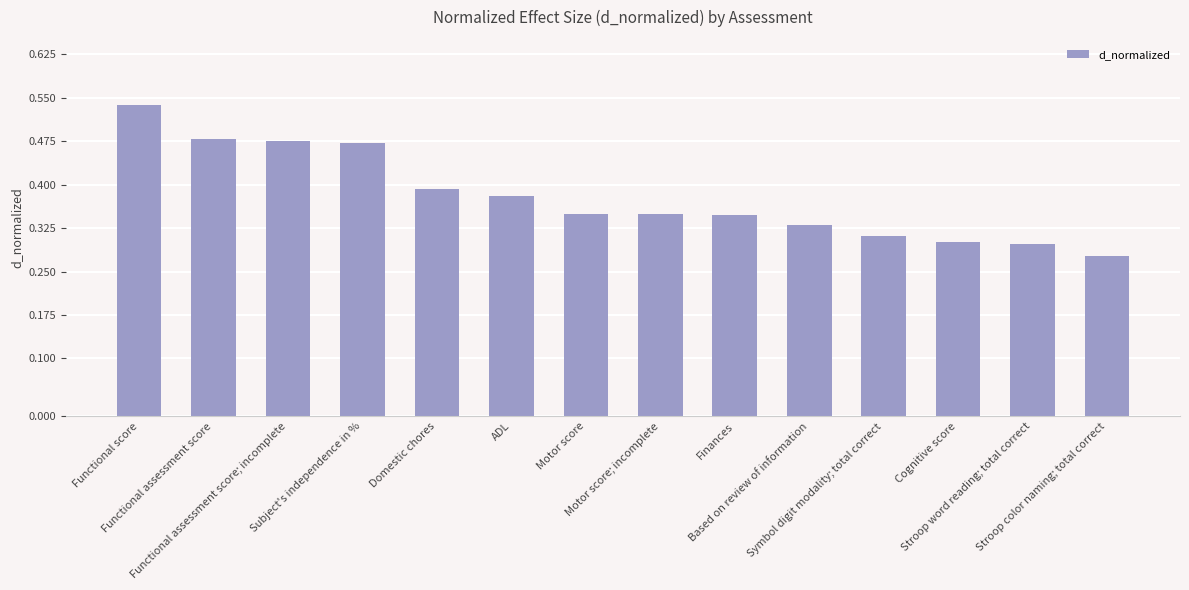

Which category has the highest value across all series?

Functional score